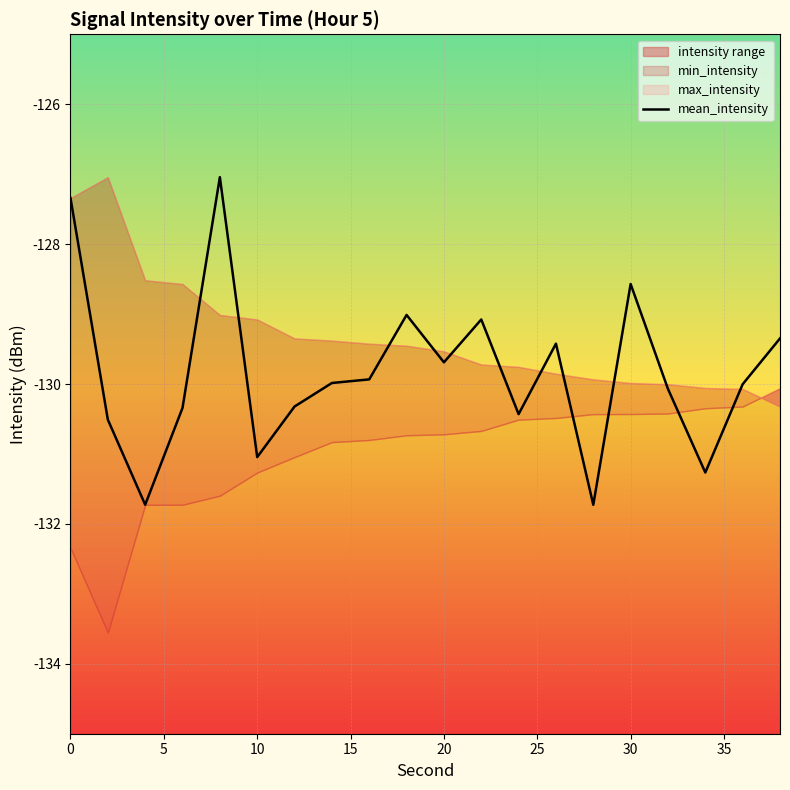

What is the maximum value shown in the chart?

-127.0